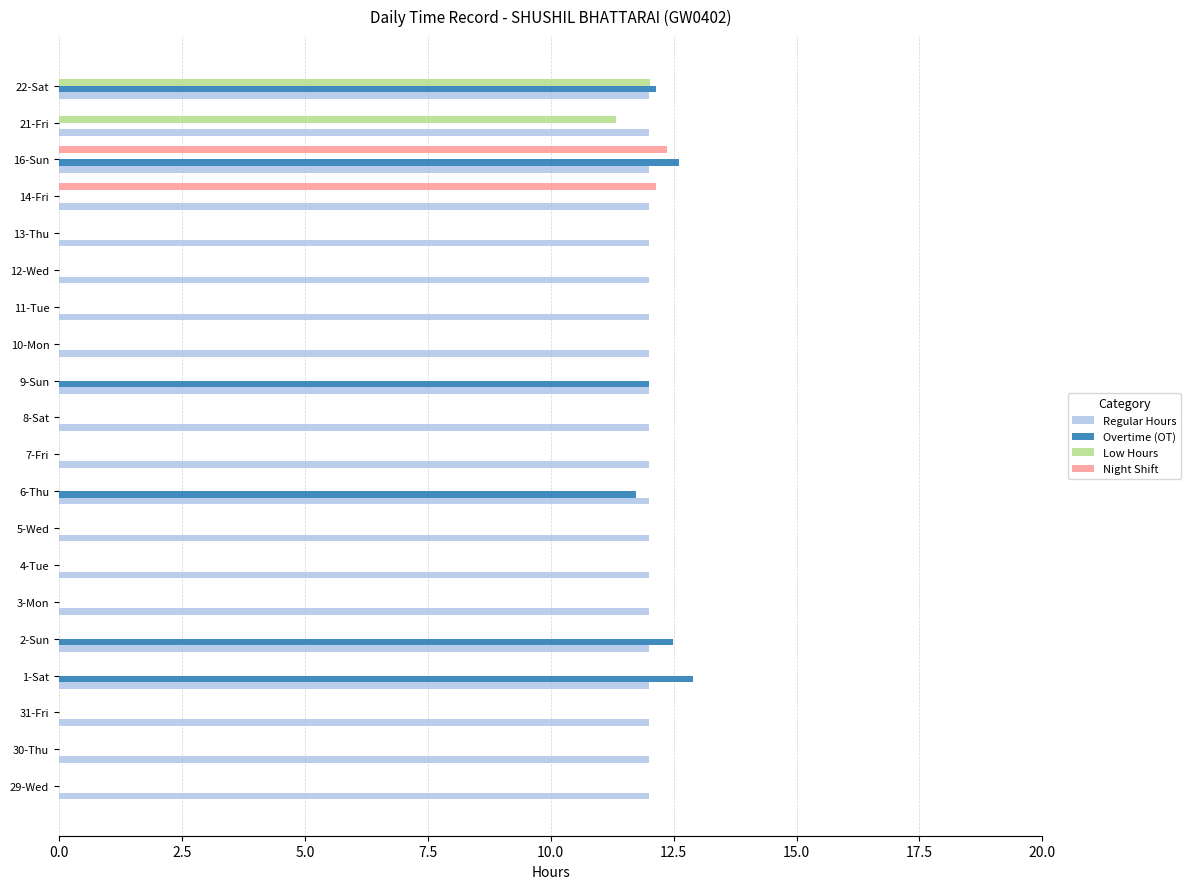

The Night Shift series shows 0.0 at 12-Wed. True or false?

True